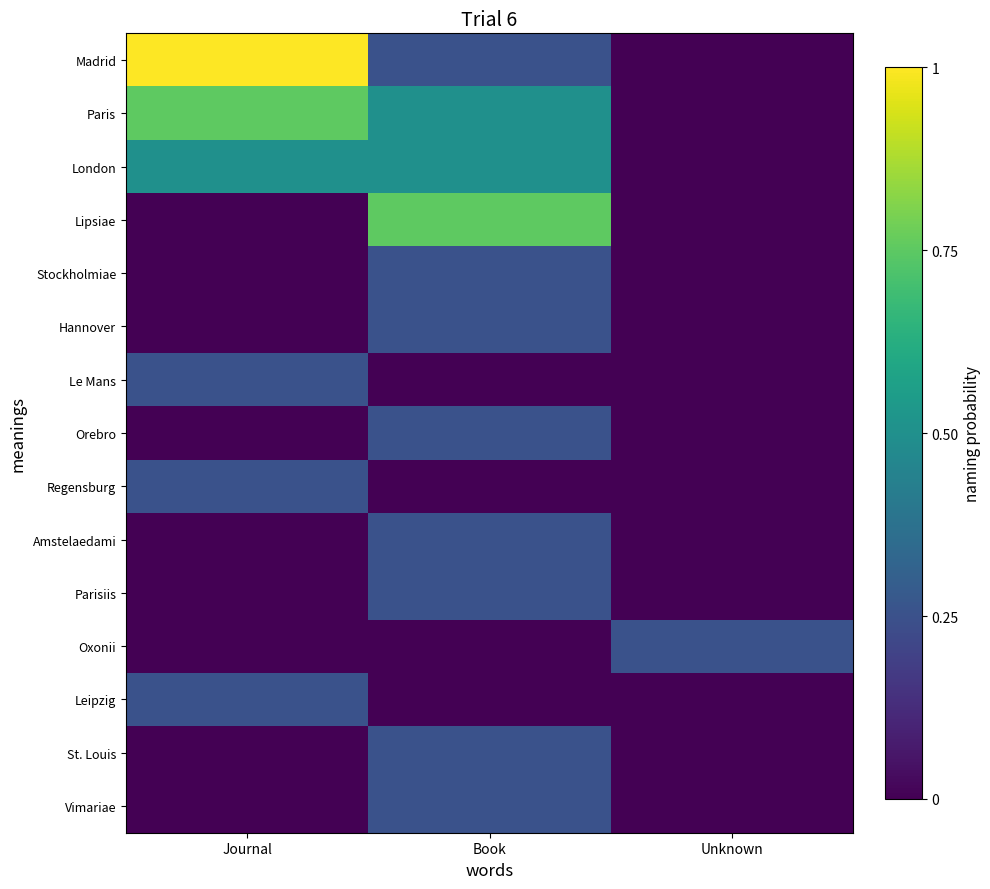

Reading left to right, what are all the values shown in this chart?

Madrid: Journal=1.0	Book=0.2	Unknown=0.0
Paris: Journal=0.8	Book=0.5	Unknown=0.0
London: Journal=0.5	Book=0.5	Unknown=0.0
Lipsiae: Journal=0.0	Book=0.8	Unknown=0.0
Stockholmiae: Journal=0.0	Book=0.2	Unknown=0.0
Hannover: Journal=0.0	Book=0.2	Unknown=0.0
Le Mans: Journal=0.2	Book=0.0	Unknown=0.0
Orebro: Journal=0.0	Book=0.2	Unknown=0.0
Regensburg: Journal=0.2	Book=0.0	Unknown=0.0
Amstelaedami: Journal=0.0	Book=0.2	Unknown=0.0
Parisiis: Journal=0.0	Book=0.2	Unknown=0.0
Oxonii: Journal=0.0	Book=0.0	Unknown=0.2
Leipzig: Journal=0.2	Book=0.0	Unknown=0.0
St. Louis: Journal=0.0	Book=0.2	Unknown=0.0
Vimariae: Journal=0.0	Book=0.2	Unknown=0.0